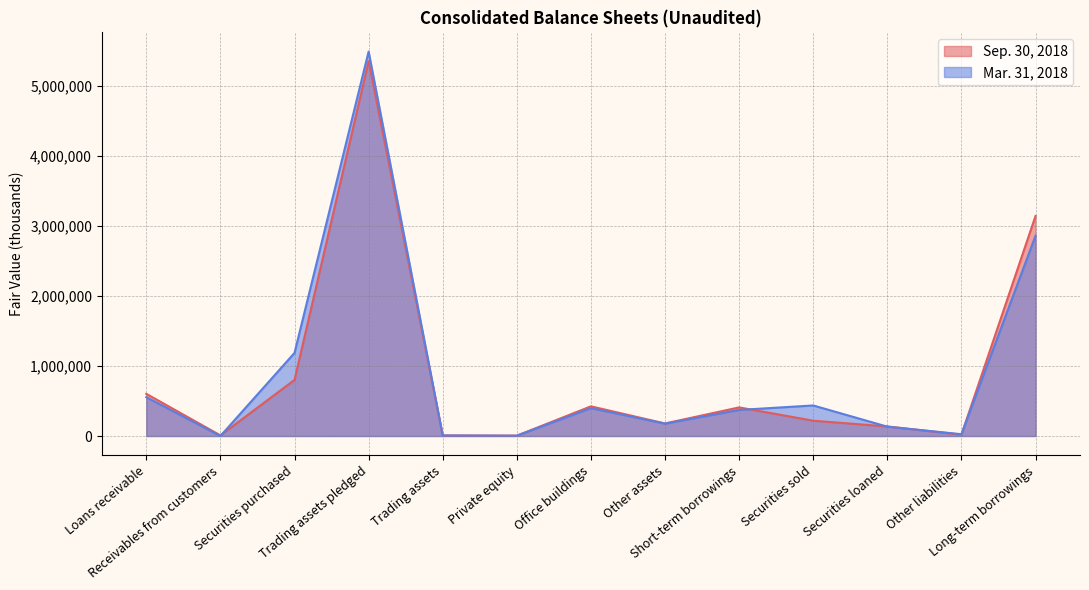

True or false: Sep. 30, 2018 has a value of 7984 at Trading assets.

True